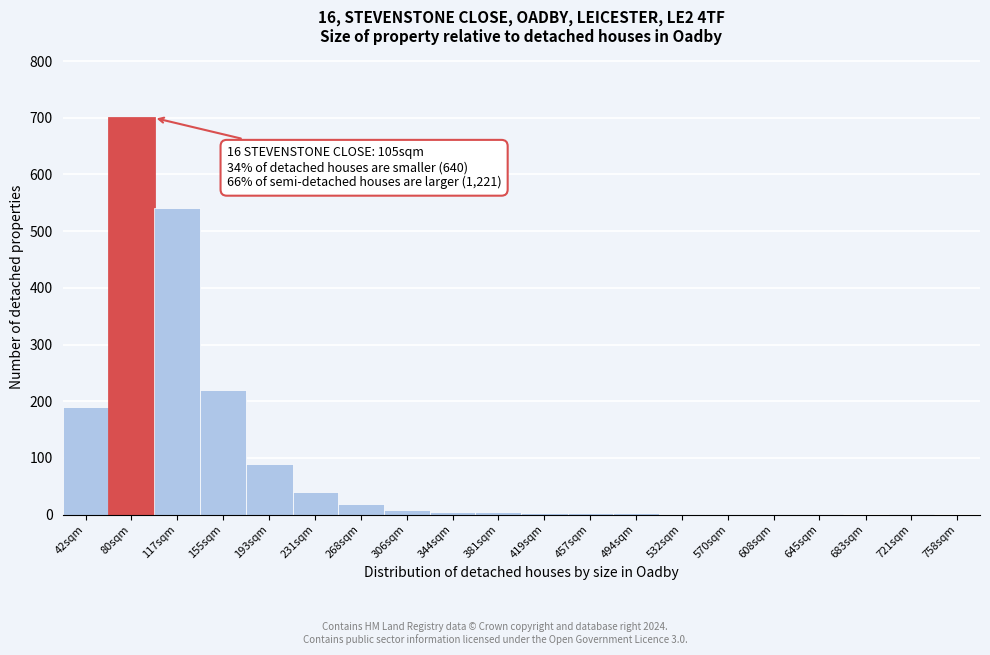

What is the maximum value shown in the chart?

700